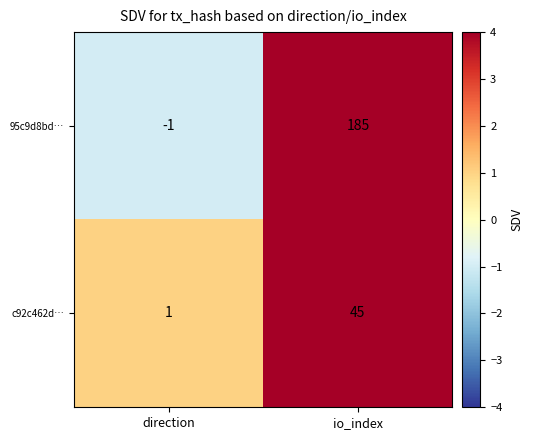

The 95c9d8bd… series shows -2 at direction. True or false?

False